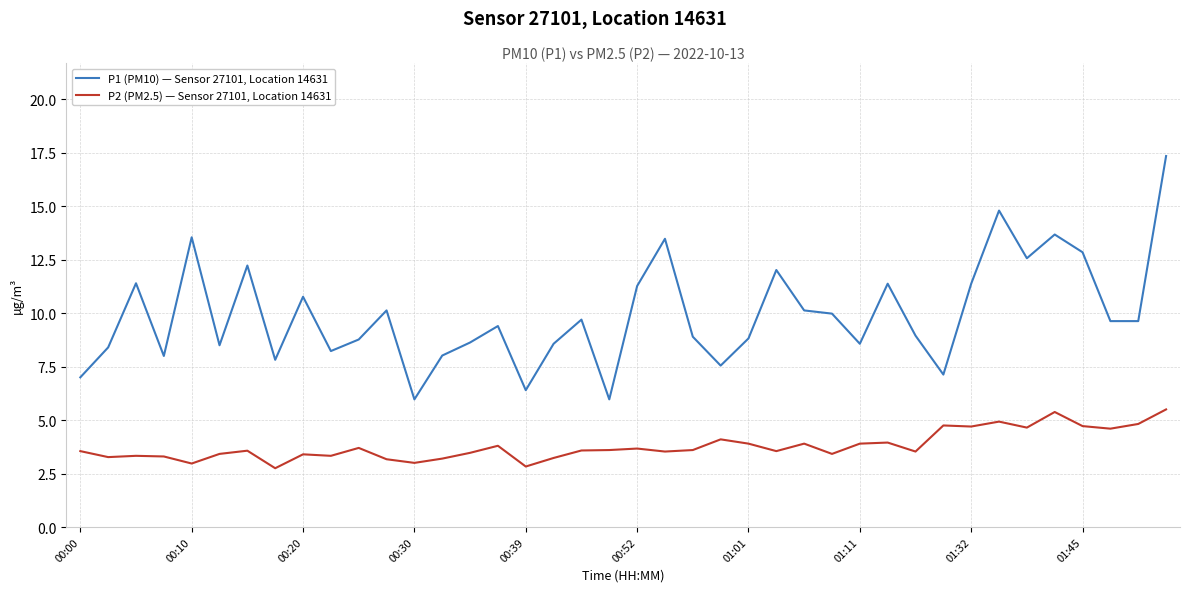

True or false: P2 (PM2.5) — Sensor 27101, Location 14631 and P1 (PM10) — Sensor 27101, Location 14631 cross at least once.

False